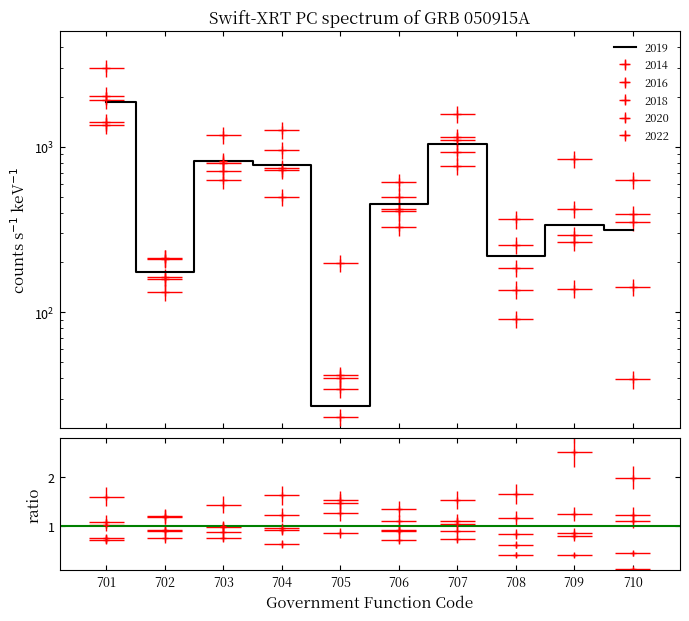

Is the value of 2020 at 710 greater than the value of 2019 at 707?

No